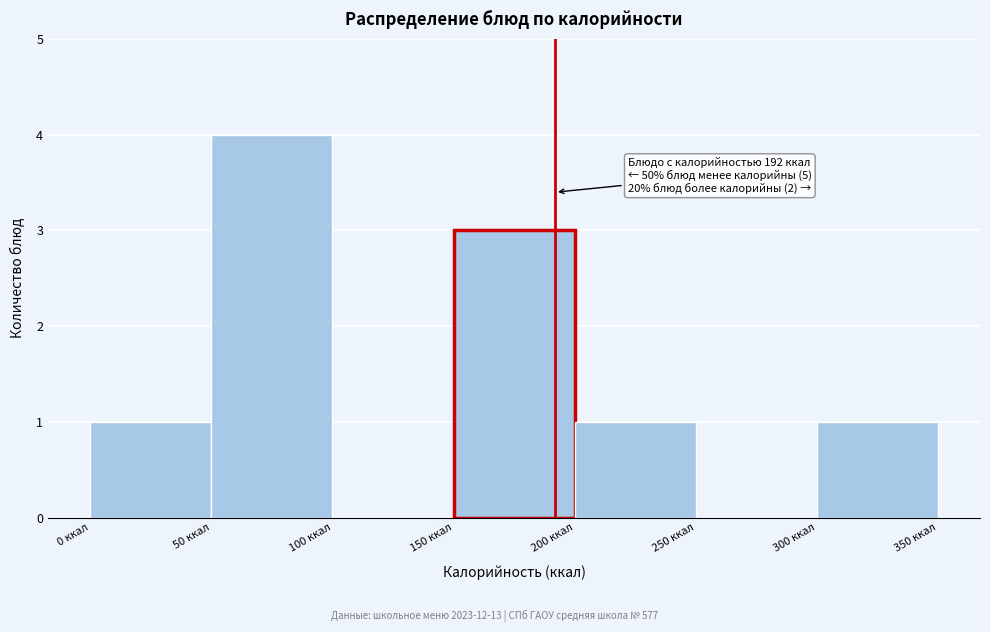

Which range on the x-axis has the tallest bar?

50 to 100